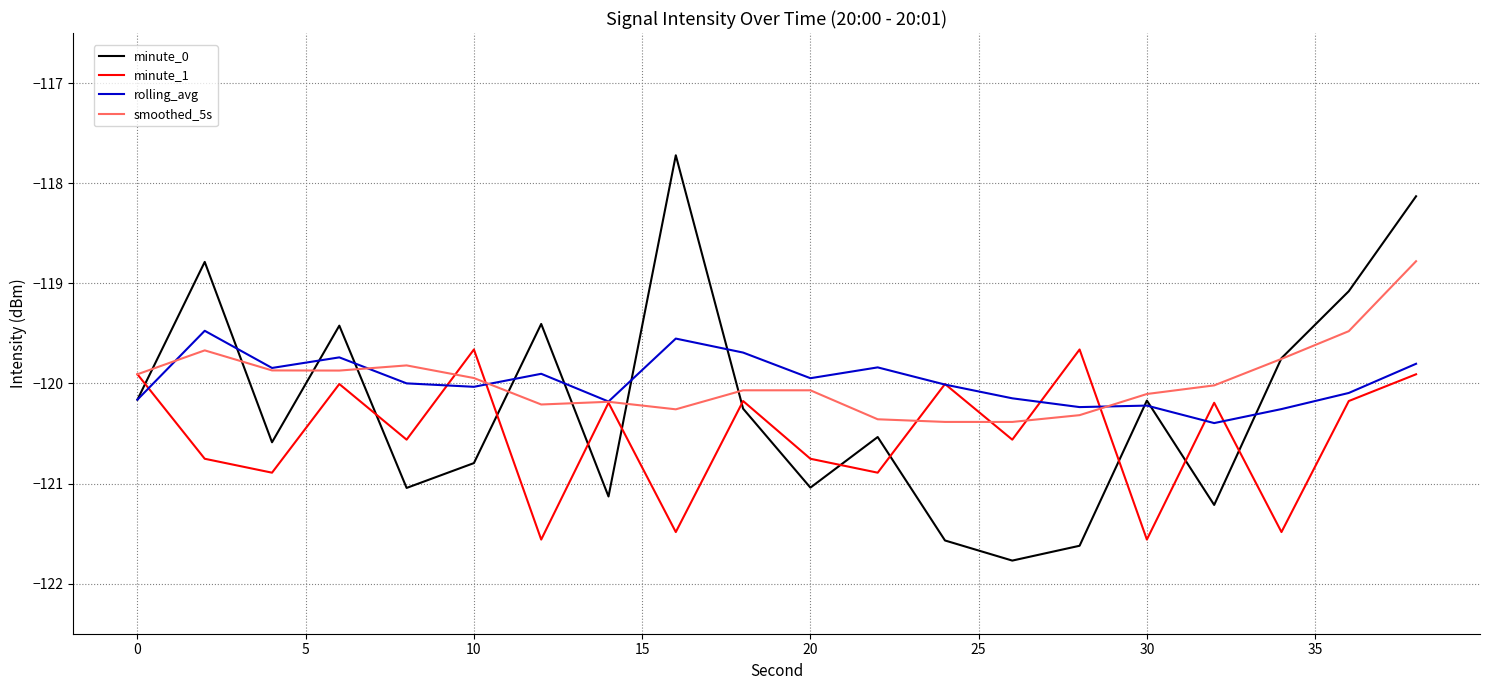

Which series has the largest range (max minus min)?

minute_0